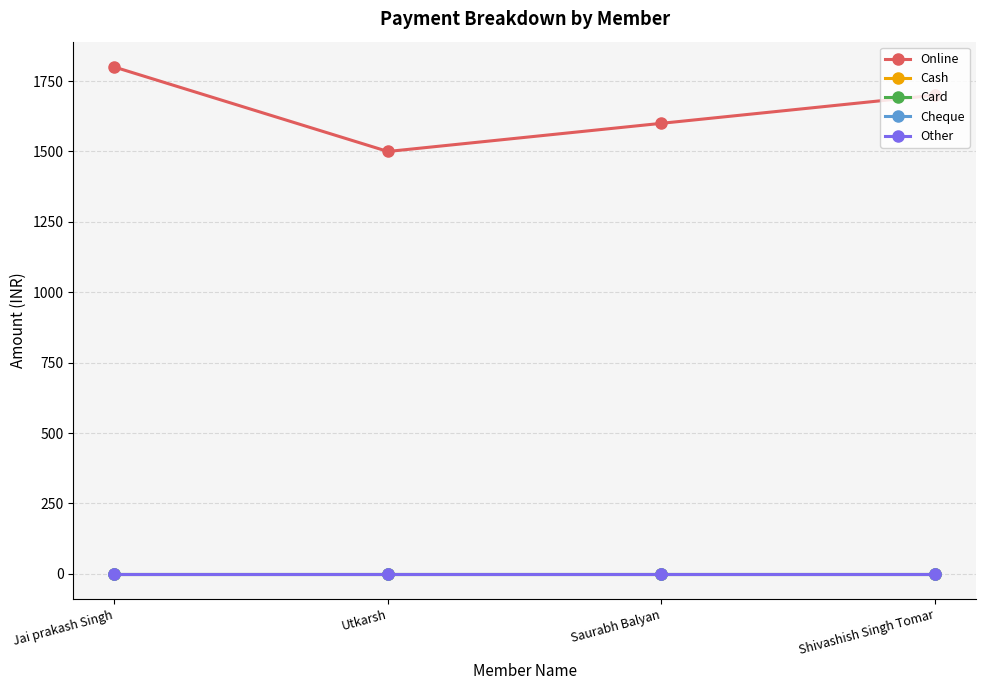

True or false: Cheque and Card cross at least once.

False